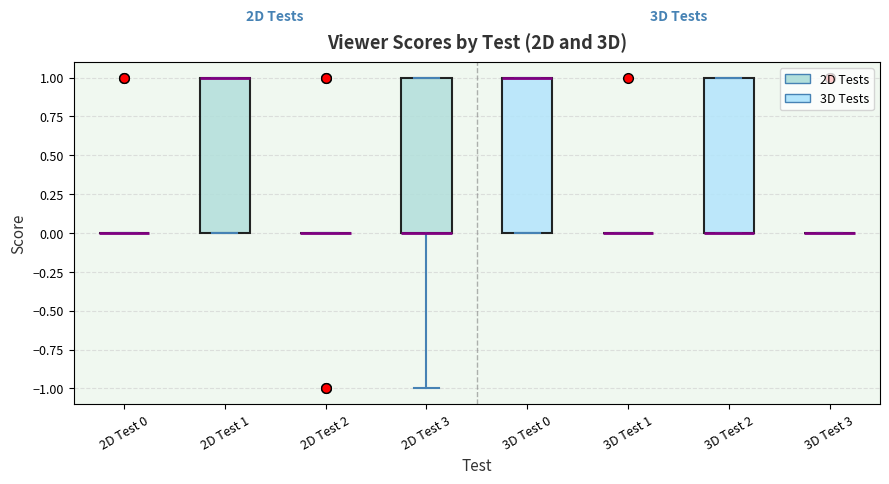

Where is the upper edge of the box for 3D Test 0 on the y-axis? The values are not printed on the chart, so give them approximately, as read against the axis.

1